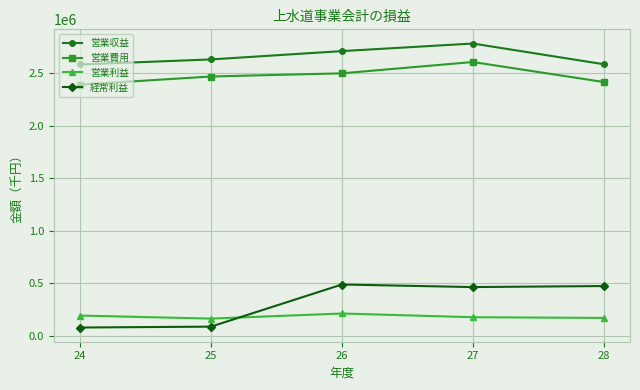

What is the lowest value of the 経常利益 series?

77941